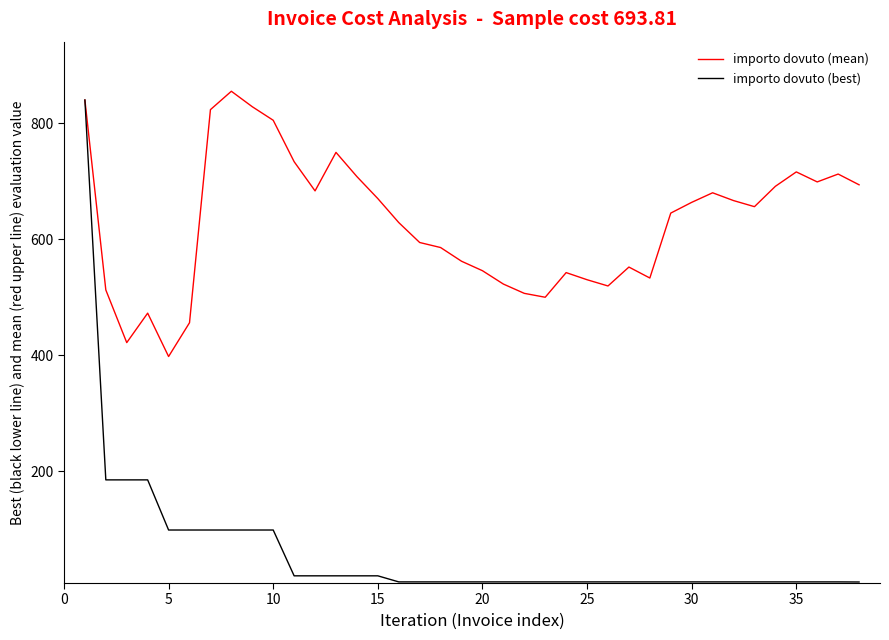

Which series has the largest total across all categories?

importo dovuto (mean)